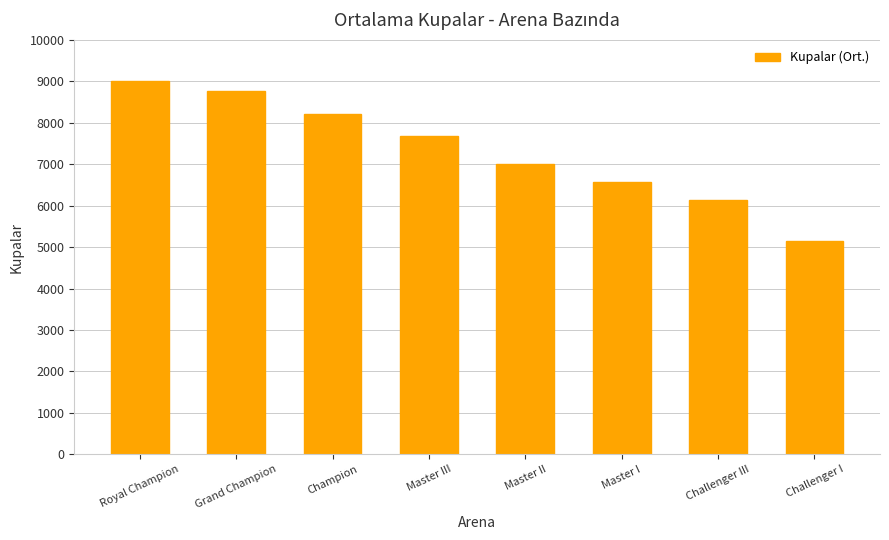

Rank the categories by value from lowest to highest.

Challenger I, Challenger III, Master I, Master II, Master III, Champion, Grand Champion, Royal Champion